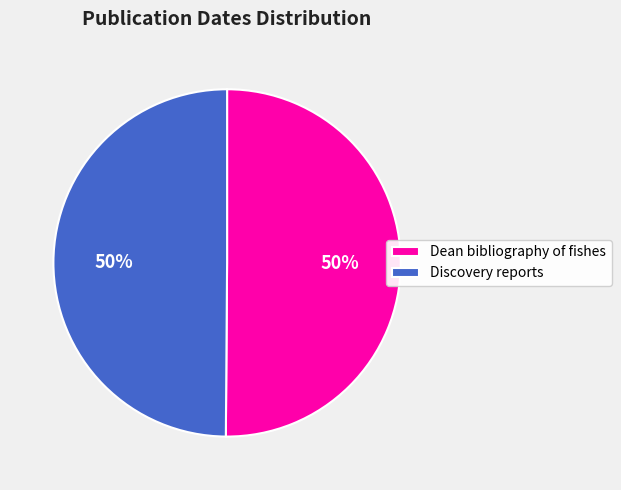

To the nearest percent, what is the average slice percentage?

50%